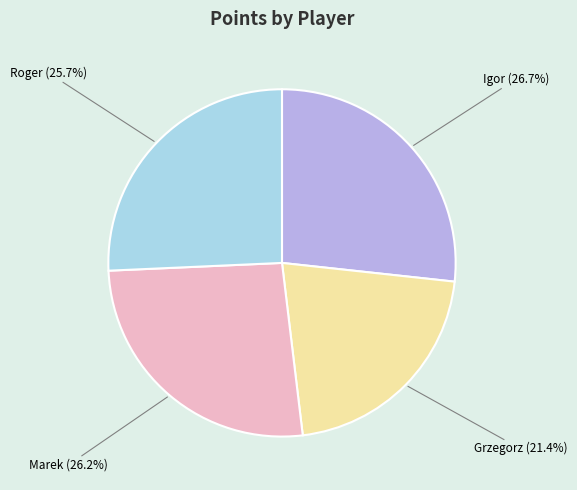

The Grzegorz slice represents 21% of the pie. True or false?

True